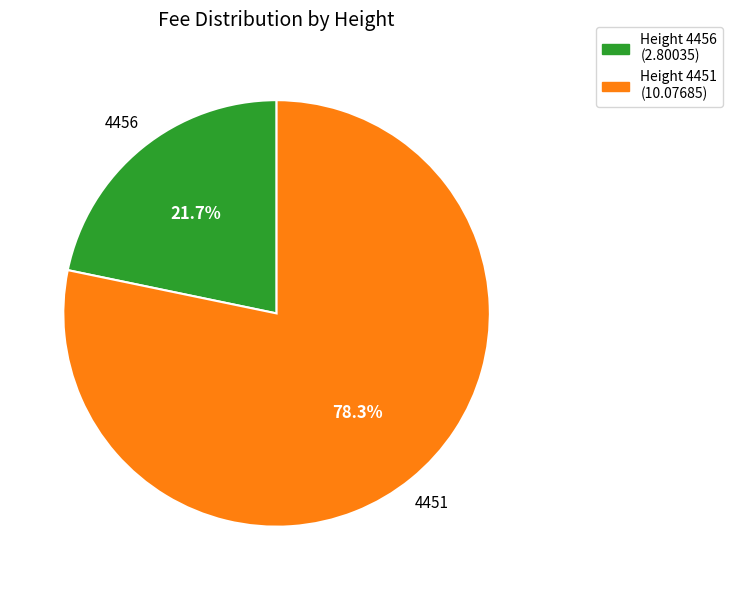

To the nearest percent, what is the difference between the largest and smallest slice percentages?

57%